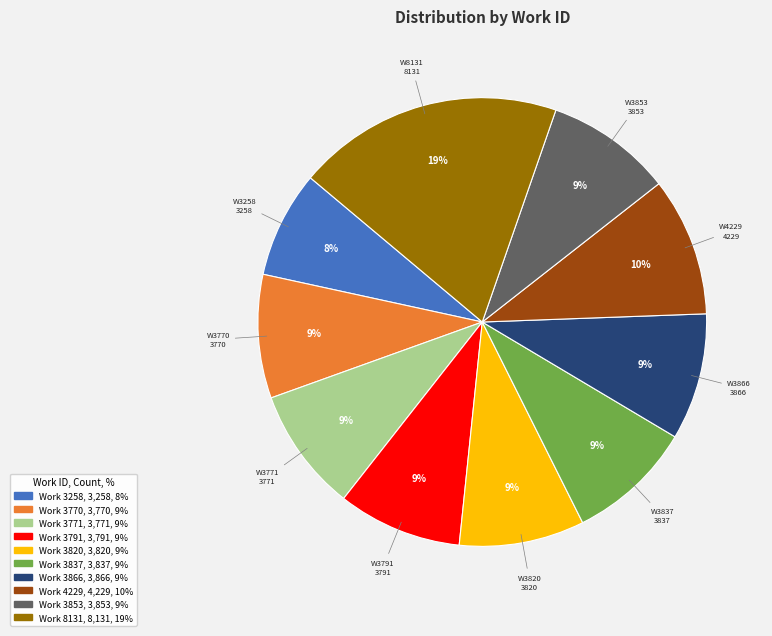

True or false: Work 3770 accounts for 15% of the total.

False